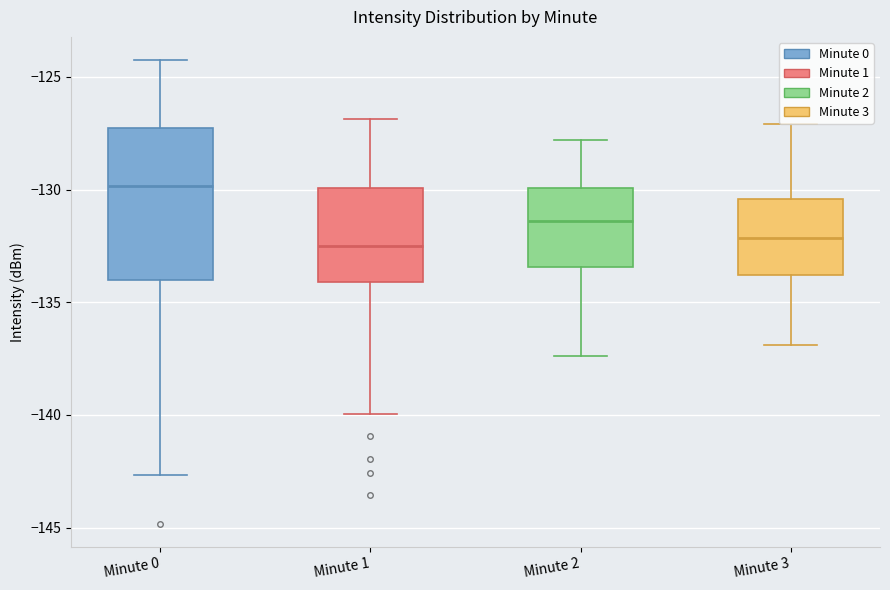

Reading left to right, read every box against the y-axis: the position of its median line, the range the box covers, and the ends of its whiskers. The values are not printed on the chart, so give them approximately, as read against the axis.

Minute 0: median -130.0, box -134.0 to -127.5, whiskers -142.5 to -124.5
Minute 1: median -132.5, box -134.0 to -130.0, whiskers -140.0 to -127.0
Minute 2: median -131.5, box -133.5 to -130.0, whiskers -137.5 to -128.0
Minute 3: median -132.0, box -134.0 to -130.5, whiskers -137.0 to -127.0